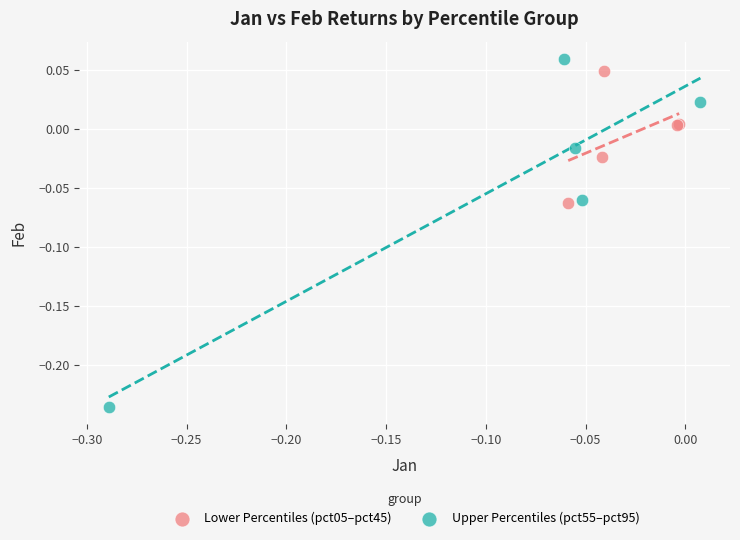

Which series reaches the minimum Y coordinate?

Upper Percentiles (pct55–pct95)